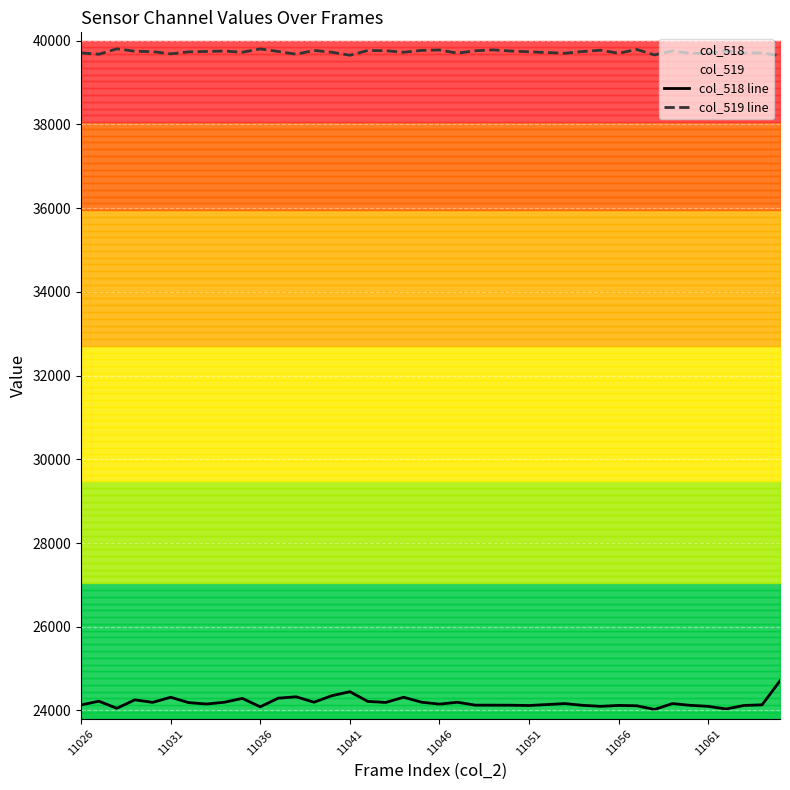

Rank the series by their maximum value, from lowest to highest.

col_518 line, col_519 line